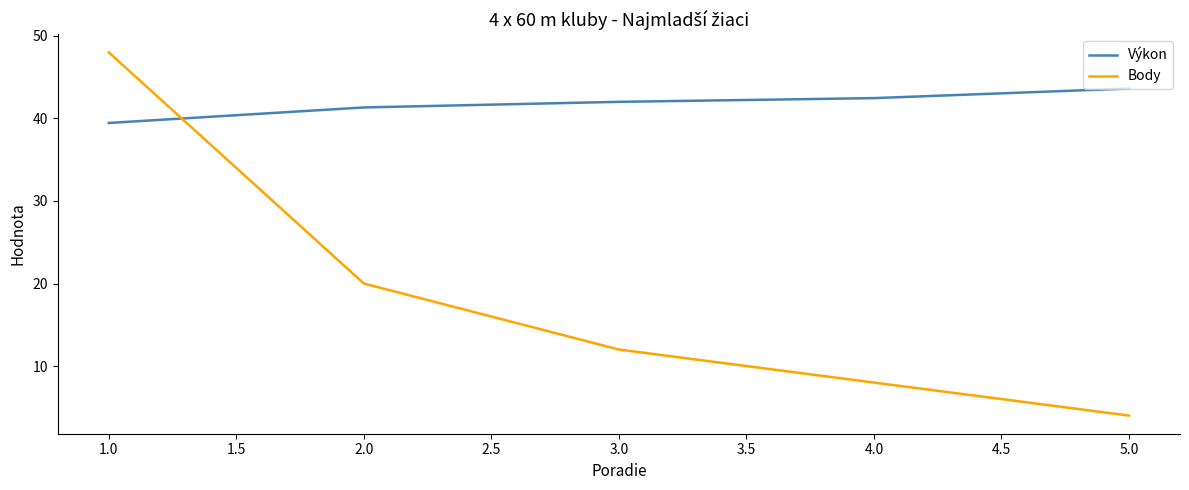

True or false: Výkon and Body intersect in this chart.

True